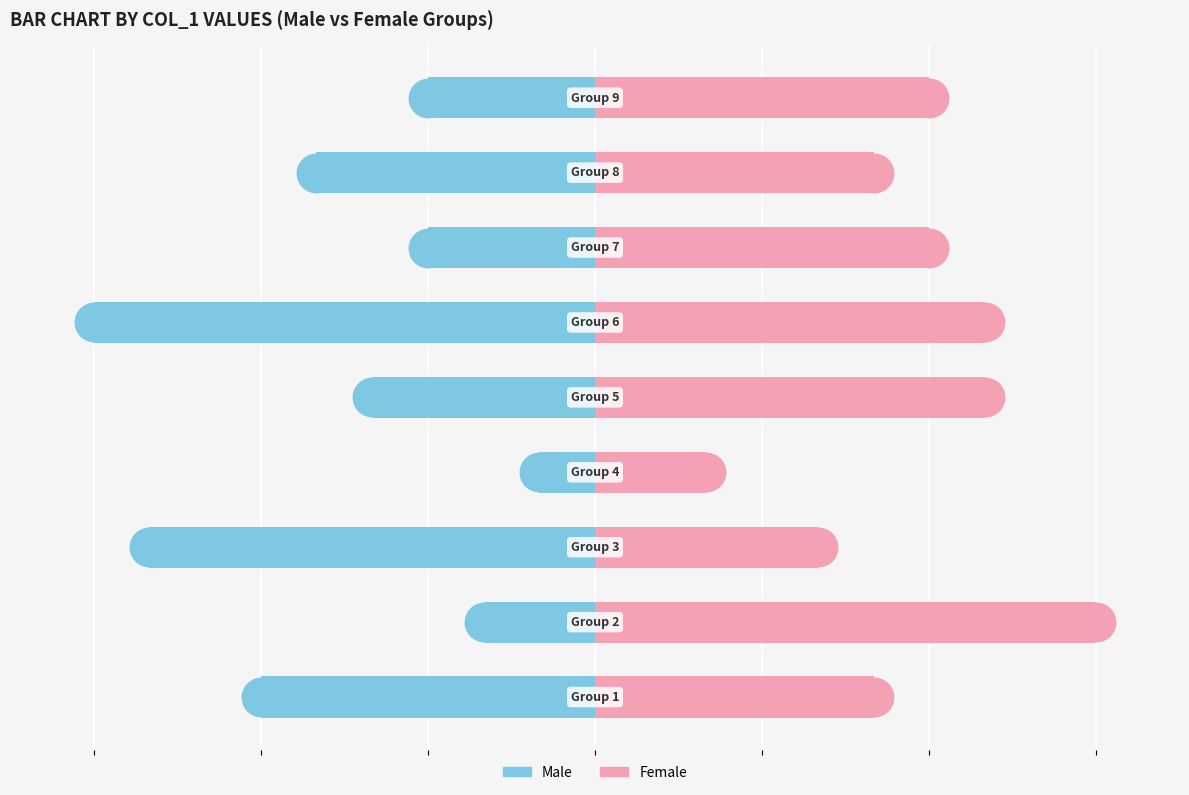

What are all the series names shown in the legend?

Male, Female